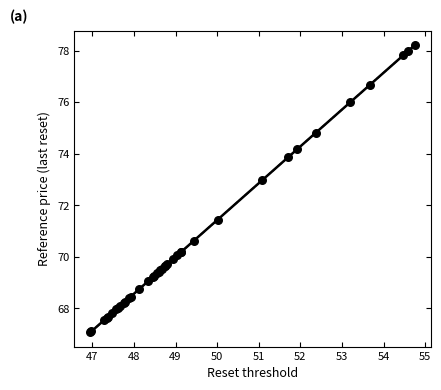

What Y value in the scatter plot is closest to 72?

71.5